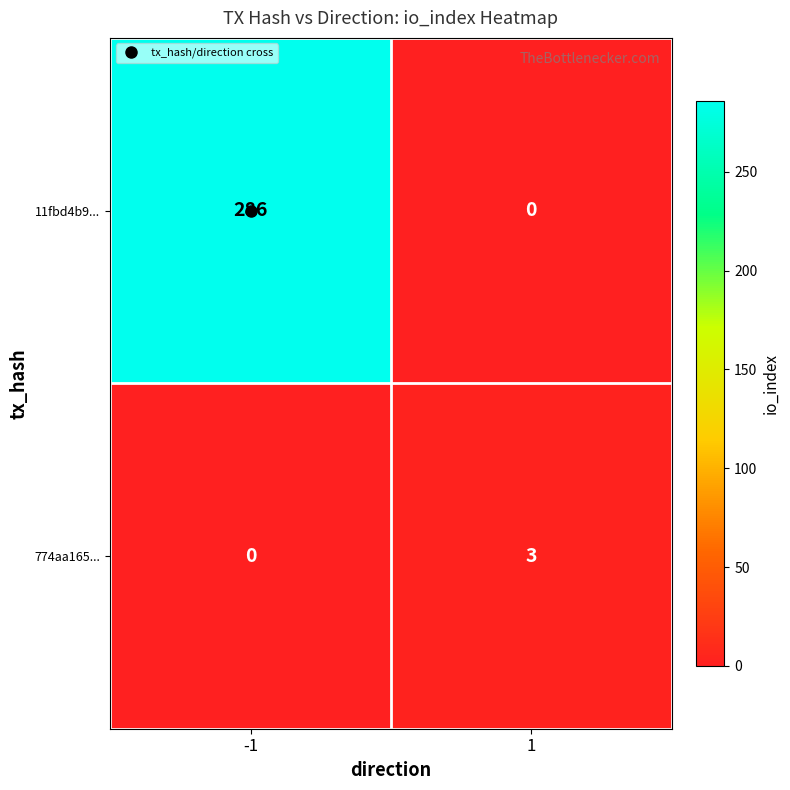

What is the greatest value displayed?

286